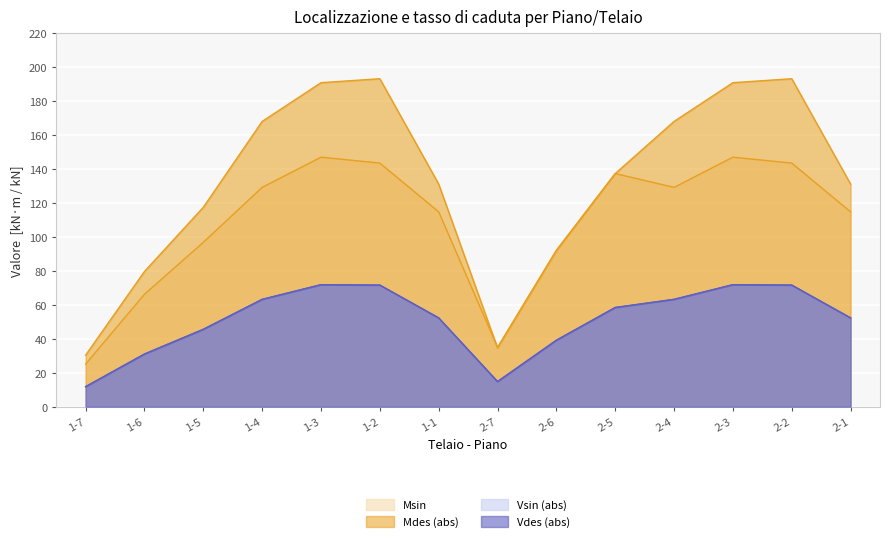

At which label does Mdes reach its minimum?

1-7